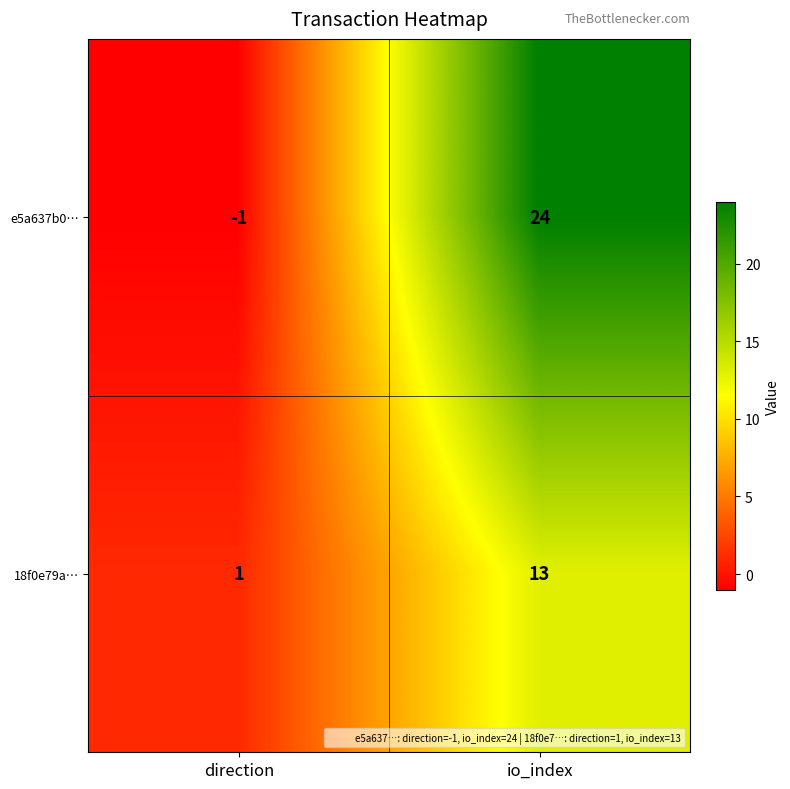

What is the difference between the highest and lowest values at direction?

2